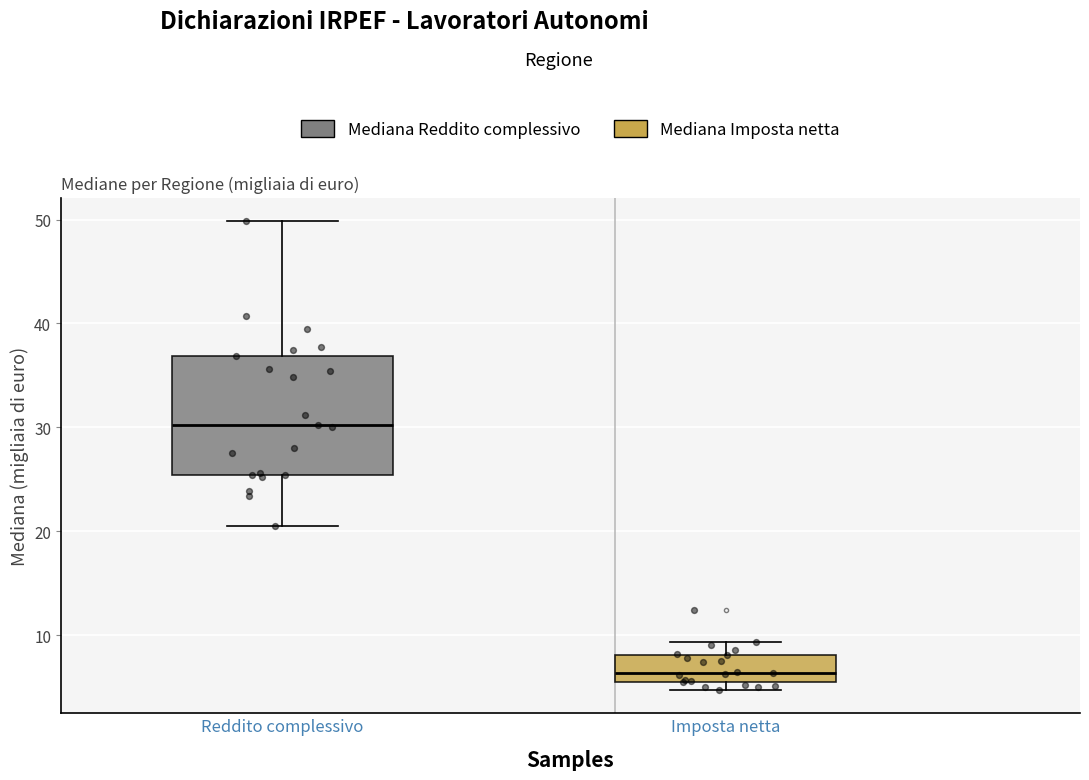

Comparing the boxes themselves (not the whiskers), which one is the tallest?

Reddito complessivo